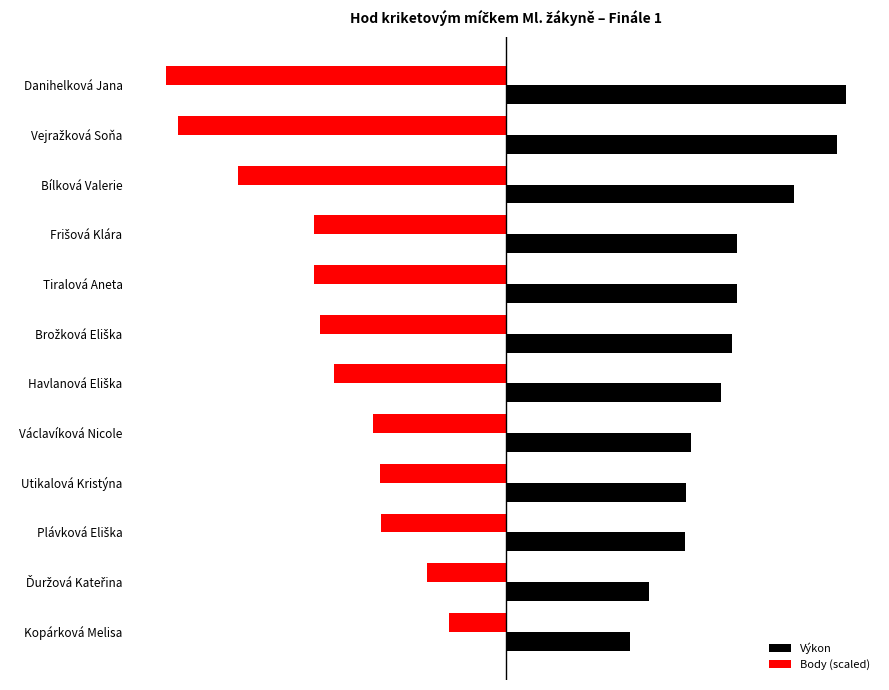

What is the maximum value shown in the chart?

38.6